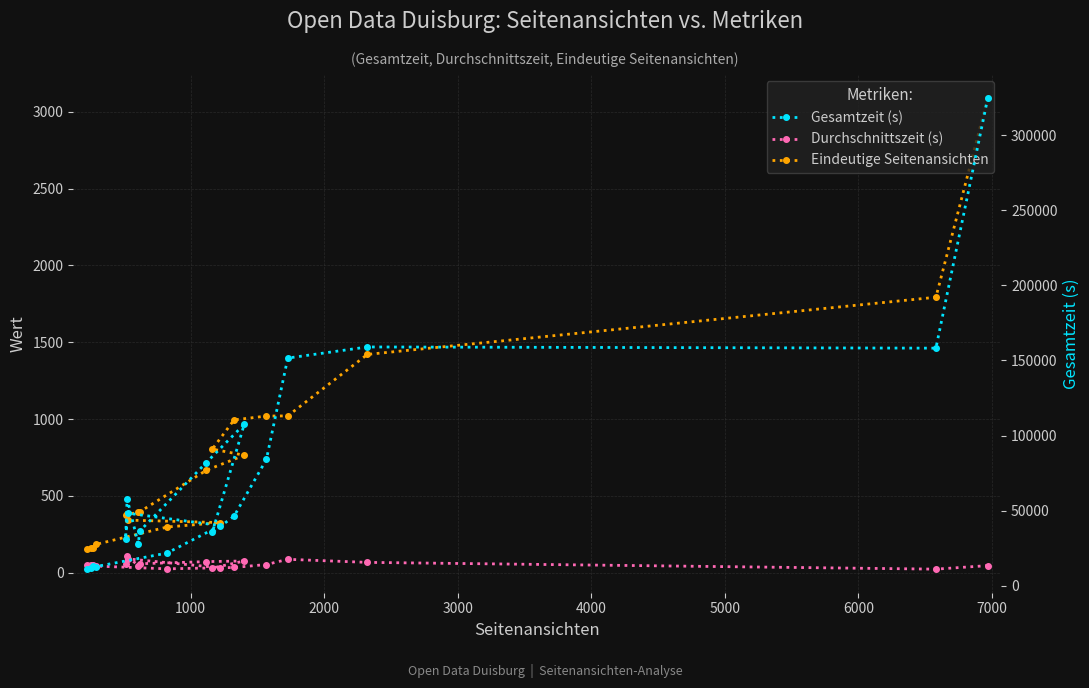

Reading left to right, what are all the values shown in this chart?

Durchschnittszeit (s): 47	24	68	88	54	35	31	77	73	59	46	111	60	91	33	26	44	49	48	50
Eindeutige Seitenansichten: 3092	1793	1421	1021	1020	995	805	765	667	397	393	380	375	343	327	298	185	162	162	157
Gesamtzeit (s): 325066	158209	159003	151611	84112	46357	35508	107510	82028	36319	27806	58017	31087	48304	40052	21781	12761	13173	12150	11059